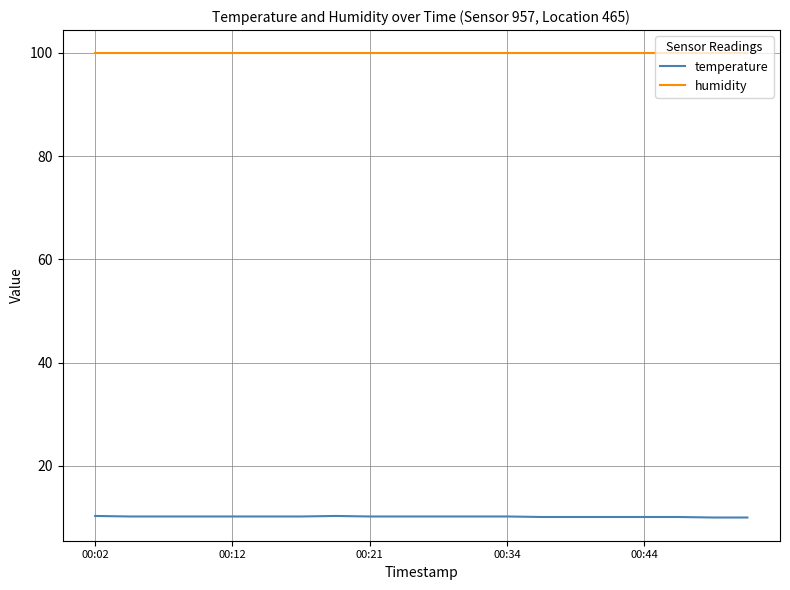

List the series in order of their overall mean, highest first.

humidity, temperature